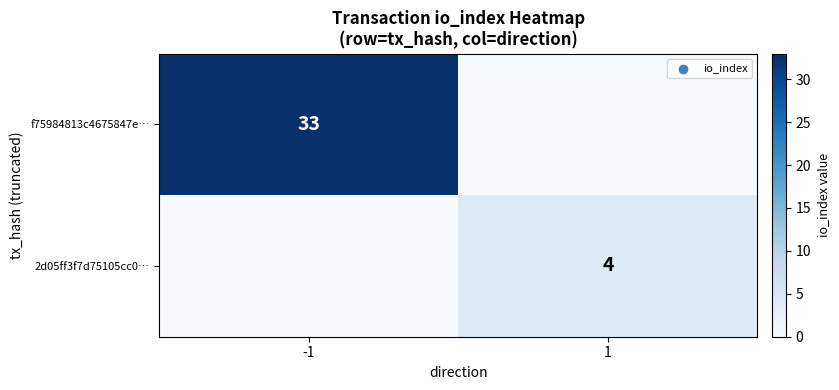

Is it true that 2d05ff3f7d75105cc0… equals 5 at 1?

False